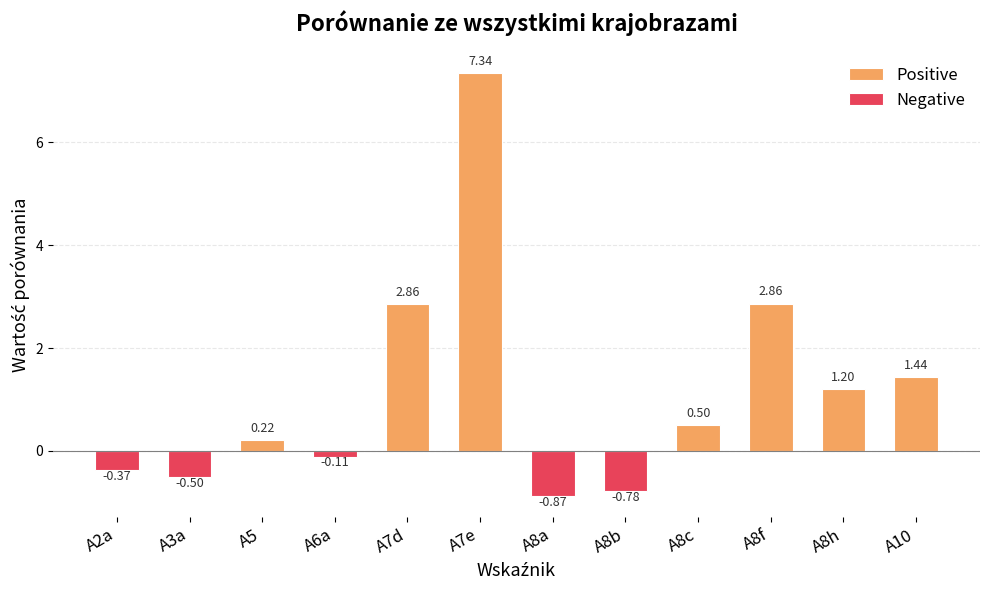

How many data points are above 0?

7